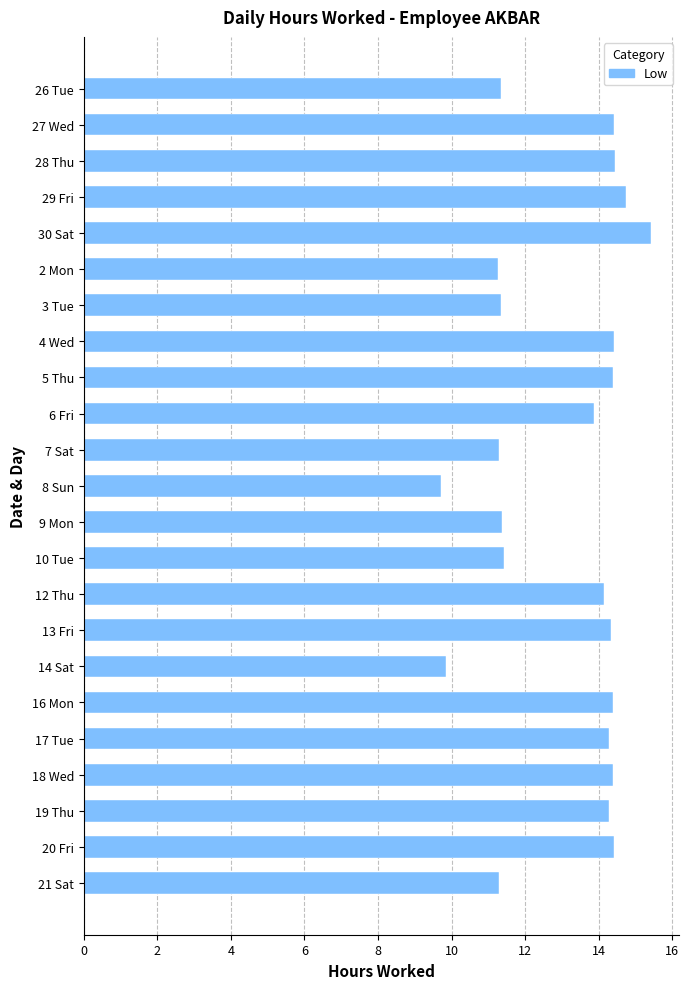

Does the chart contain stacked bars?

No